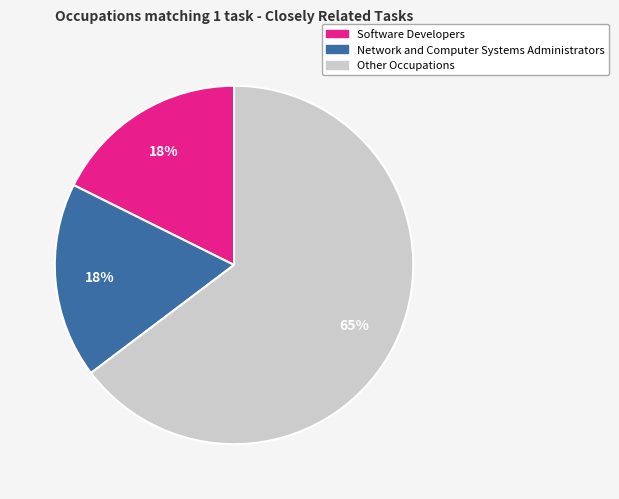

How many slices are in this pie chart?

3